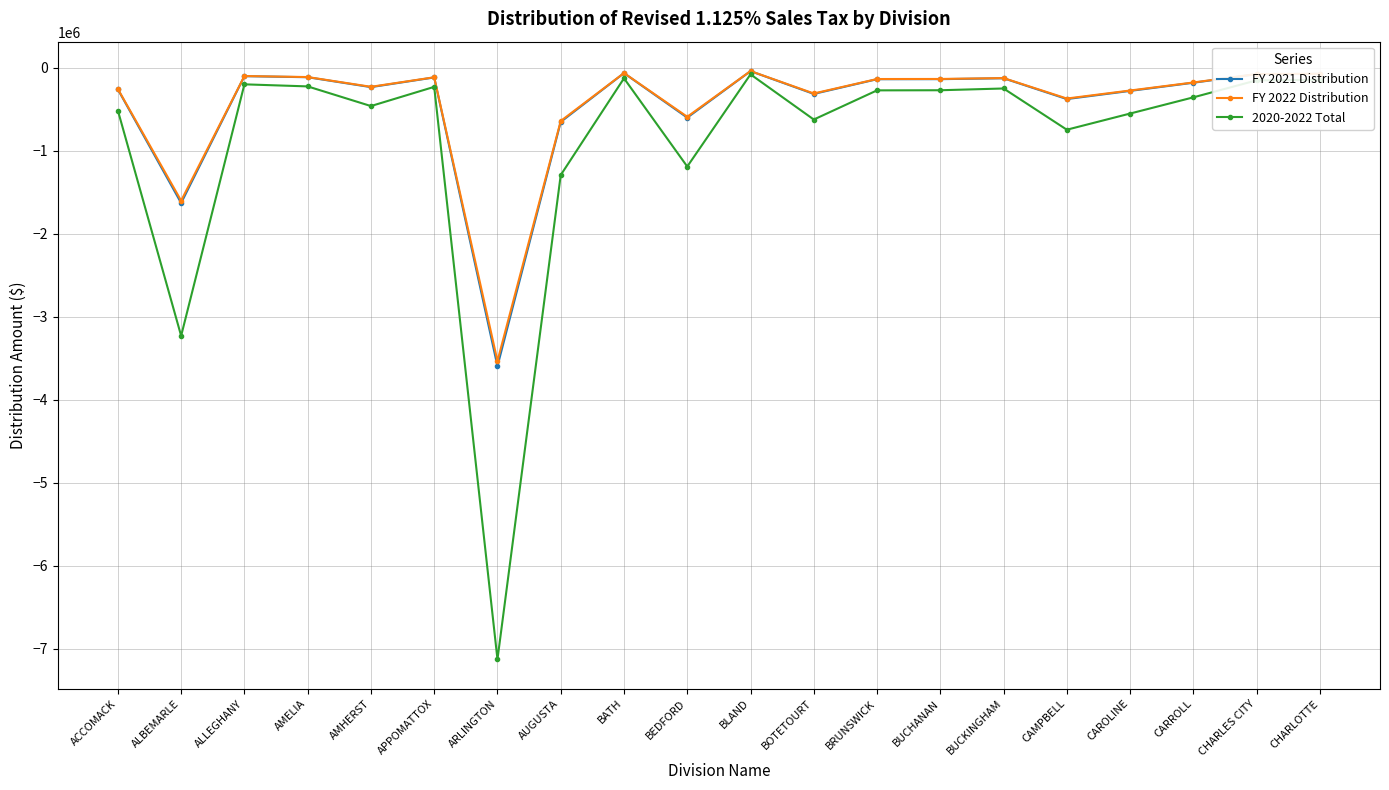

How many data points in FY 2021 Distribution are less than -136768?

11